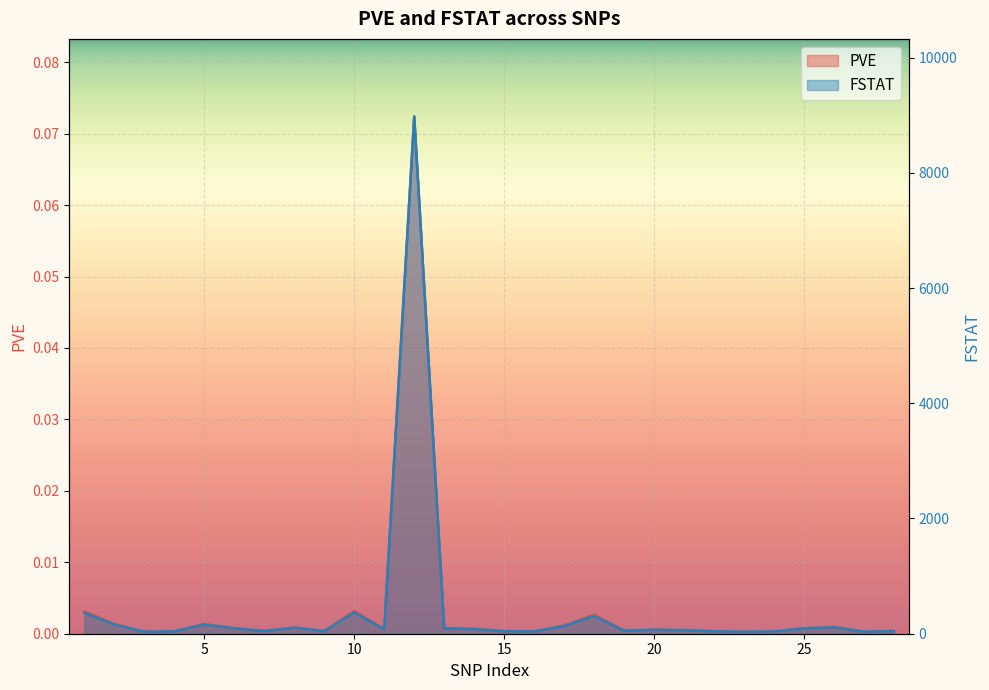

Is it true that PVE equals 0.0 at 24?

True